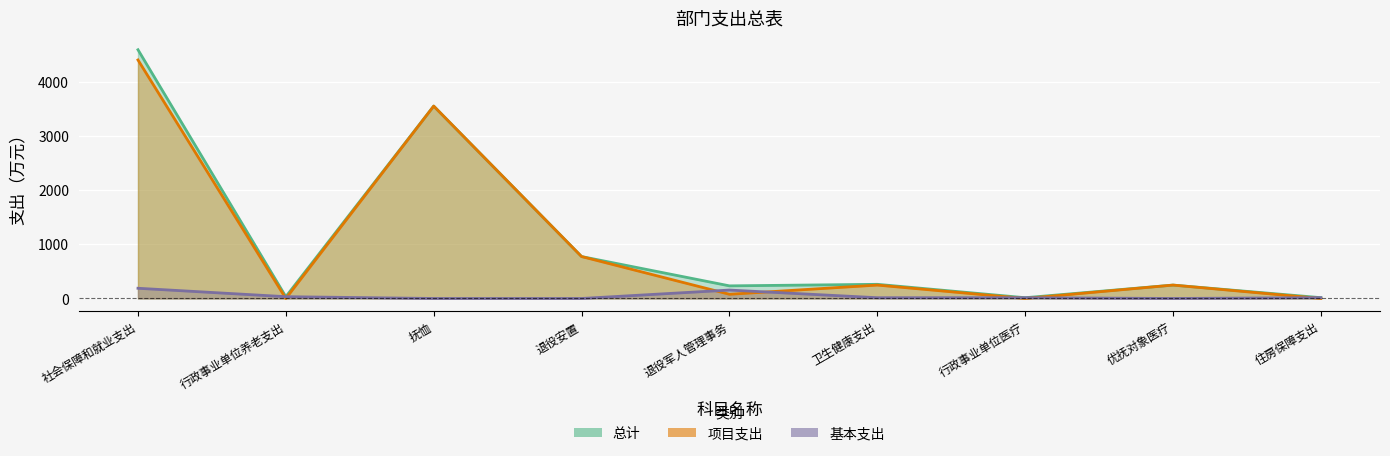

What is the label of the 7th point from the left?

行政事业单位医疗